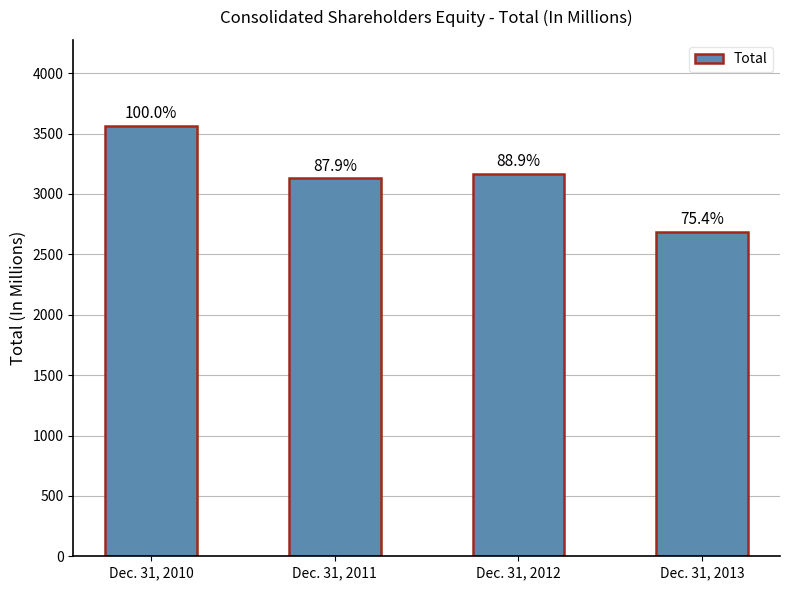

Does the chart contain any negative values?

No